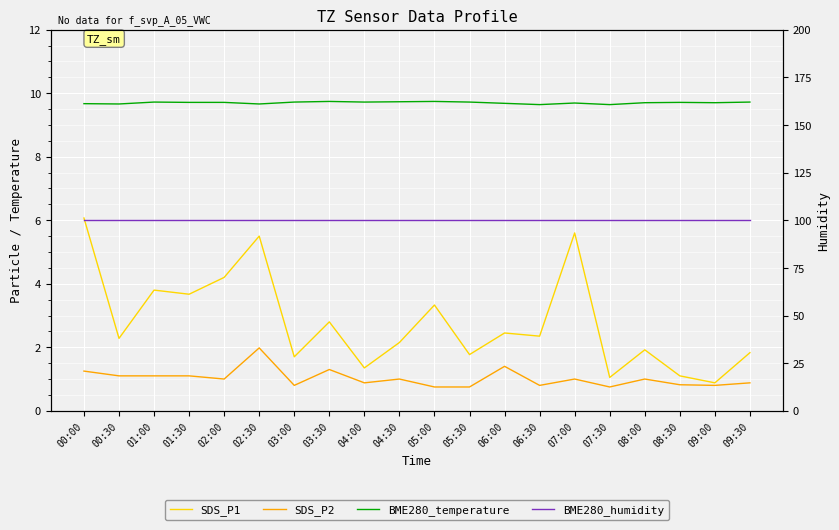

True or false: BME280_humidity has more than 0 interior local peaks.

False